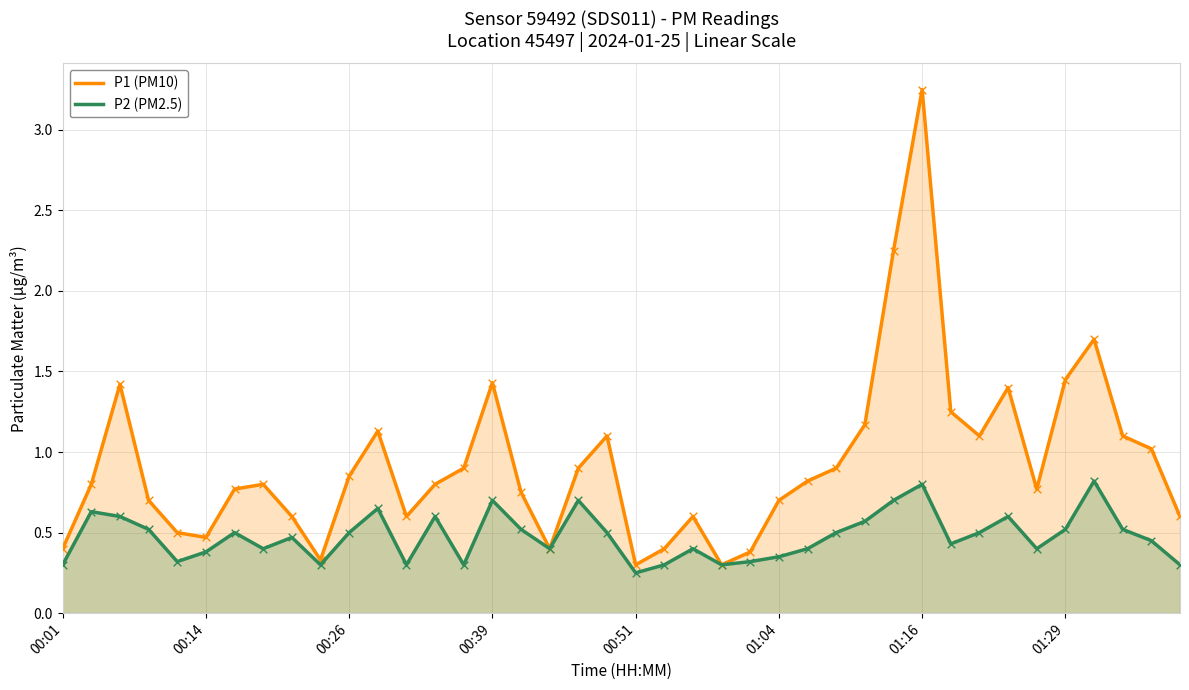

At which category is the sum across all series the highest?

01:16